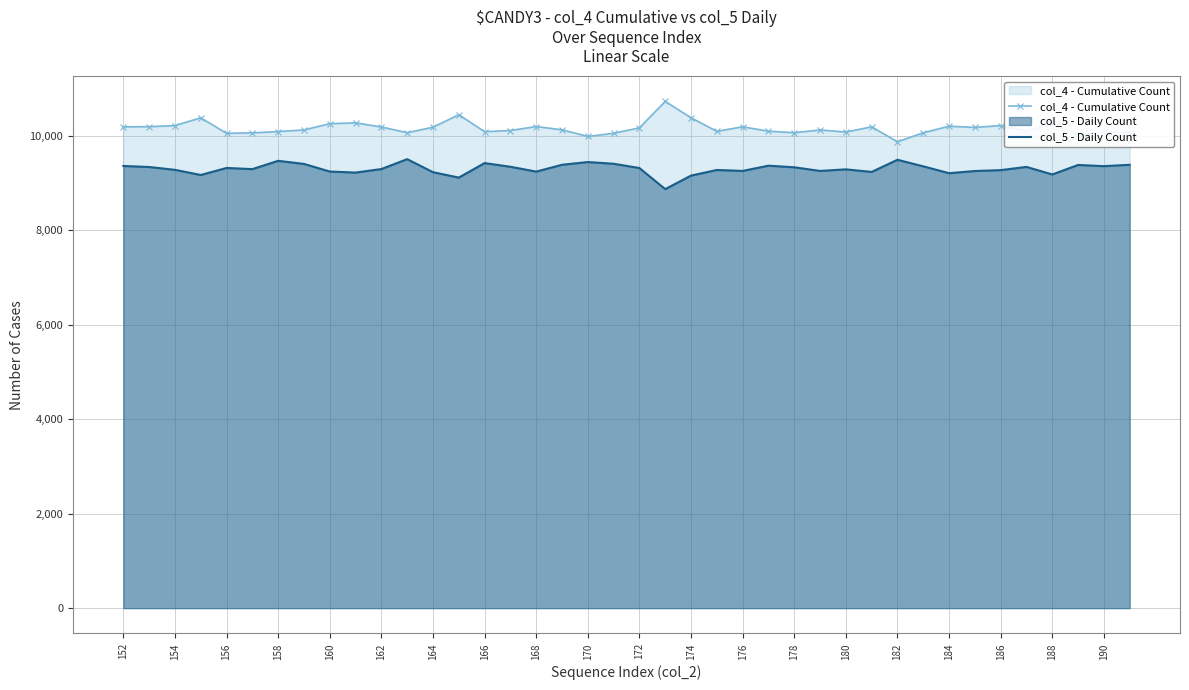

List the series in order of their overall mean, lowest first.

col_5 - Daily Count, col_4 - Cumulative Count